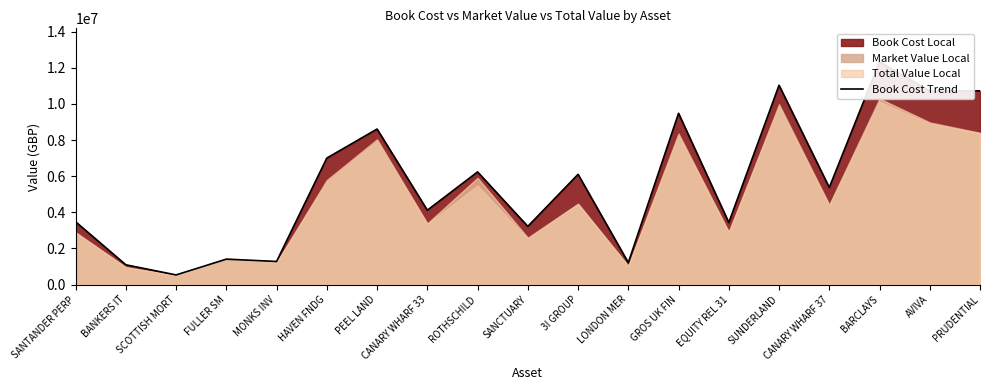

What is the ratio of the value at SUNDERLAND to the value at ROTHSCHILD?

1.8